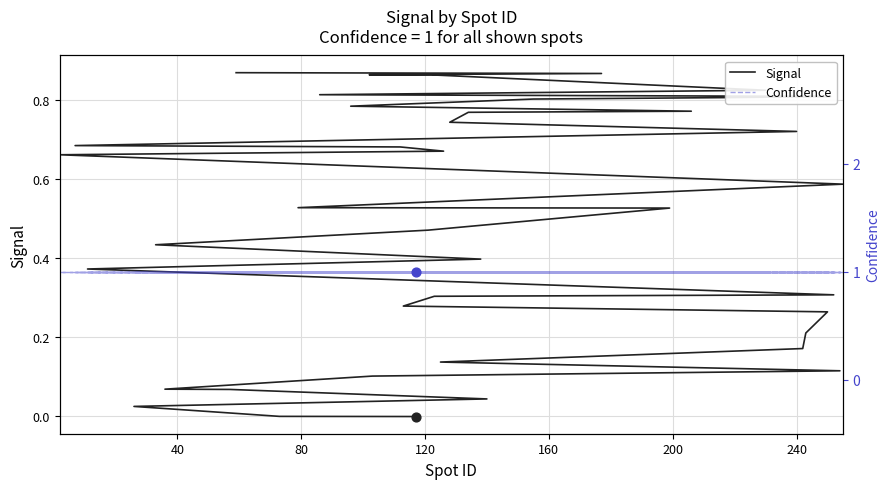

Is the value of Signal at 80 greater than the value of Confidence at 10?

No